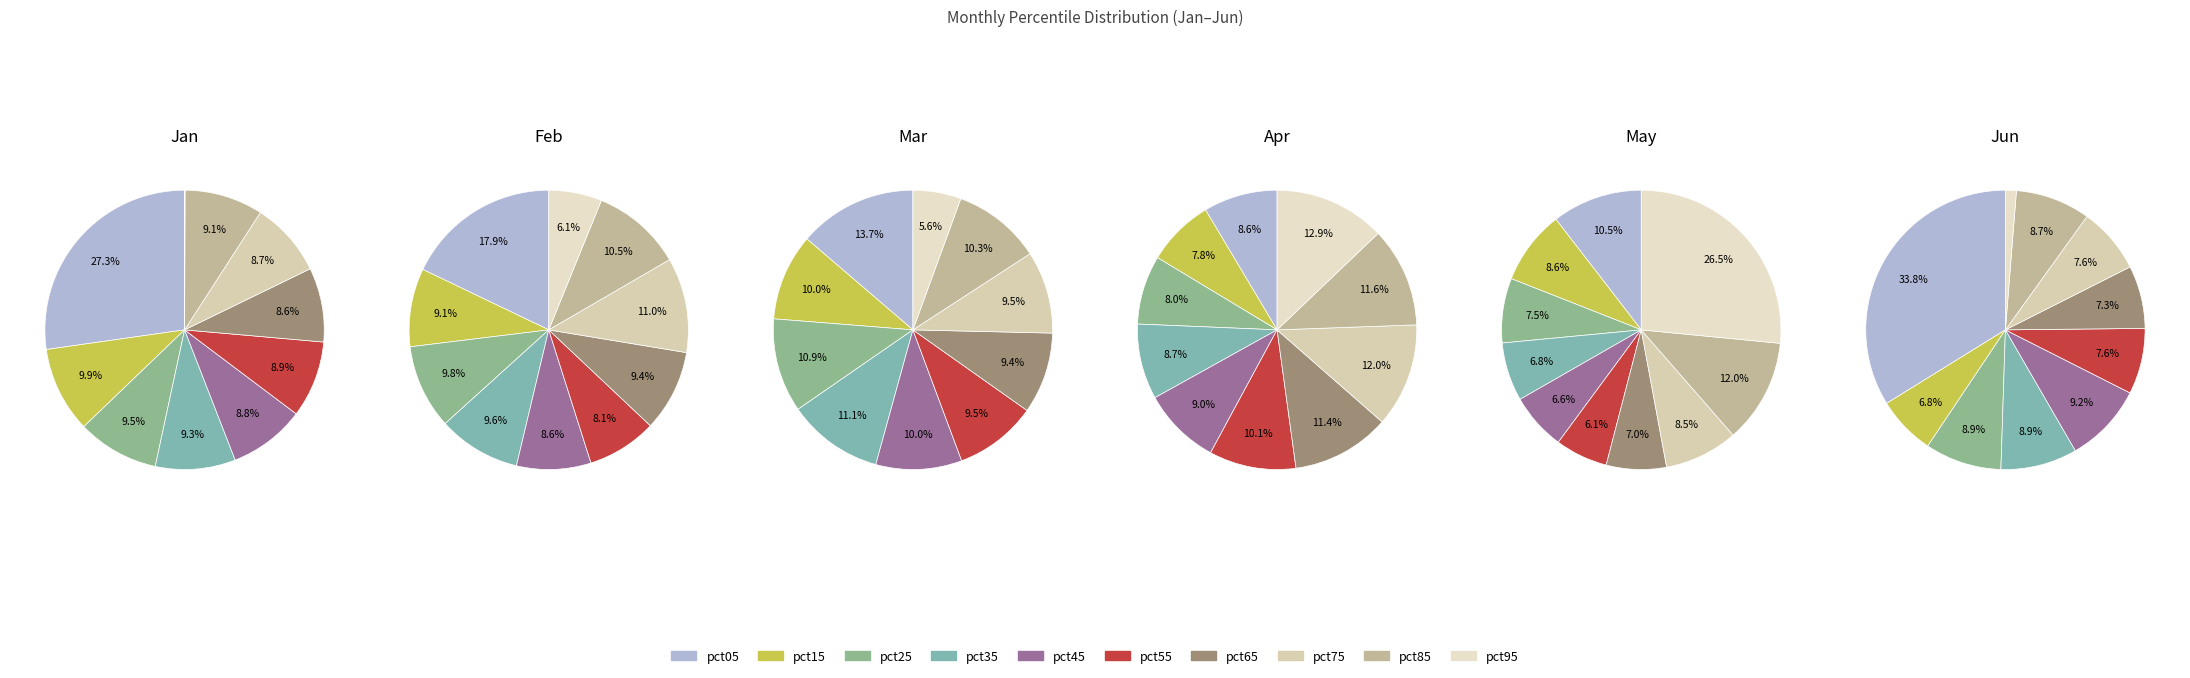

How many slices are in this pie chart?

10